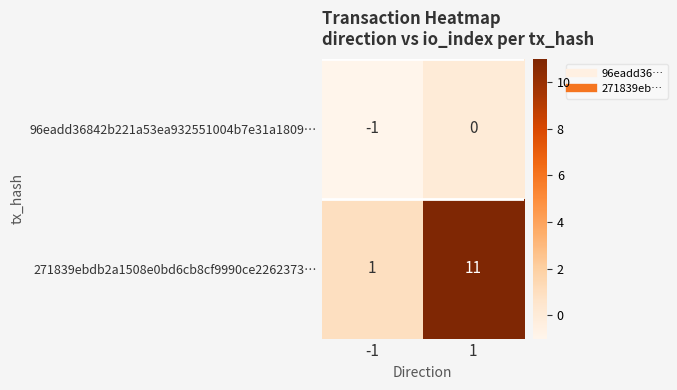

The value of 271839ebdb2a1508e0bd6cb8cf9990ce2262373… at 1 is 11. True or false?

True